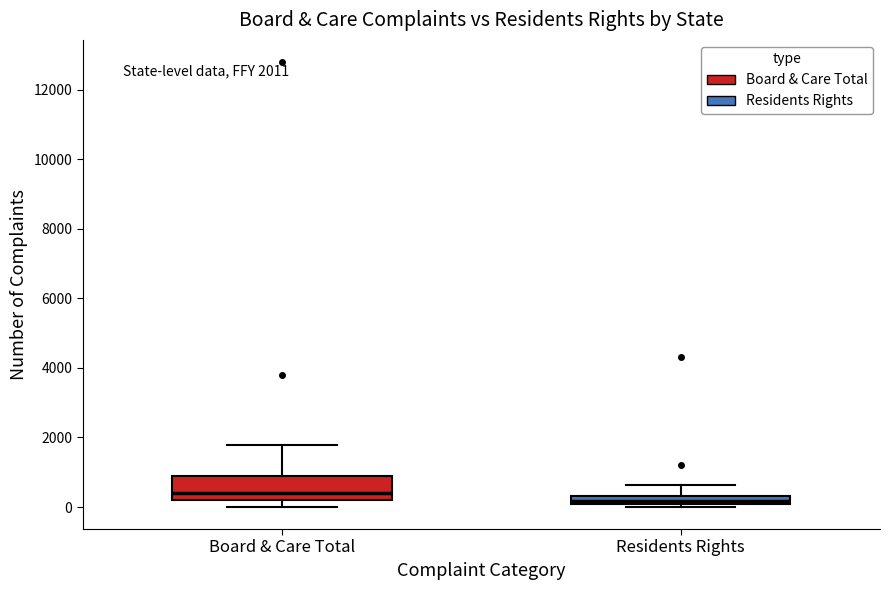

Which box's median line is the highest?

Board & Care Total